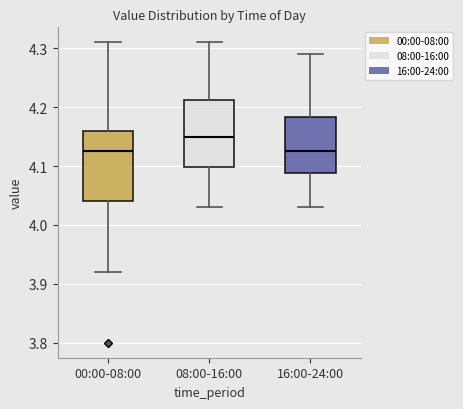

Reading left to right, read every box against the y-axis: the position of its median line, the range the box covers, and the ends of its whiskers. The values are not printed on the chart, so give them approximately, as read against the axis.

00:00-08:00: median 4.13, box 4.04 to 4.16, whiskers 3.92 to 4.31
08:00-16:00: median 4.15, box 4.10 to 4.21, whiskers 4.03 to 4.31
16:00-24:00: median 4.13, box 4.09 to 4.18, whiskers 4.03 to 4.29